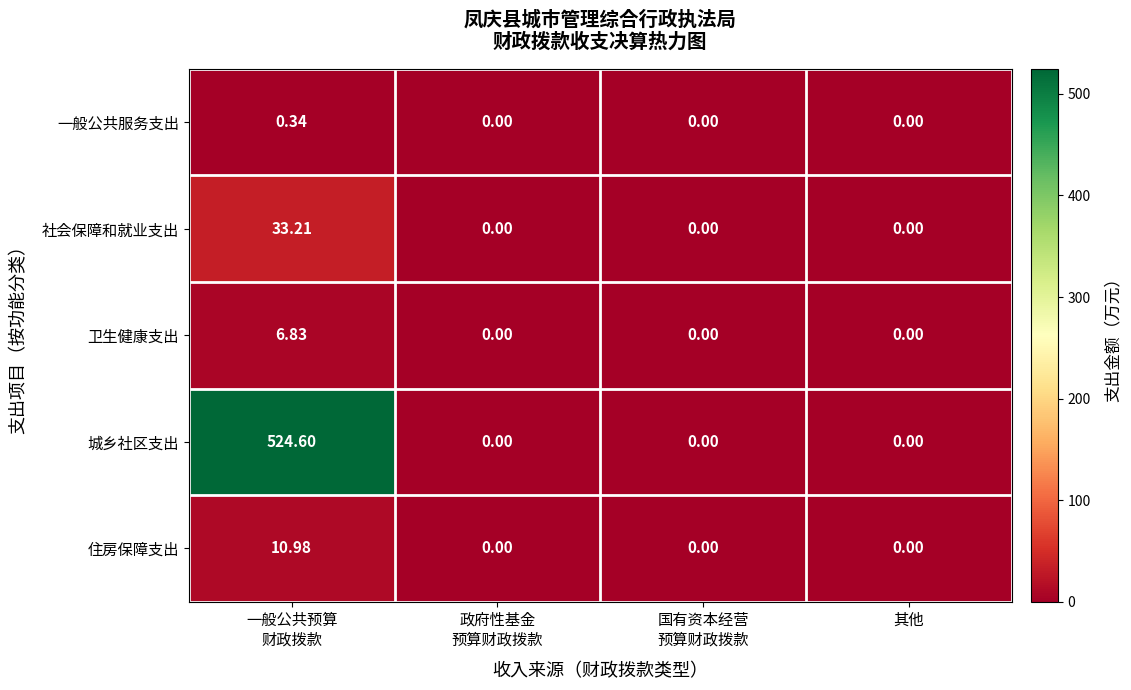

List the series in order of their peak value, lowest first.

一般公共服务支出, 卫生健康支出, 住房保障支出, 社会保障和就业支出, 城乡社区支出